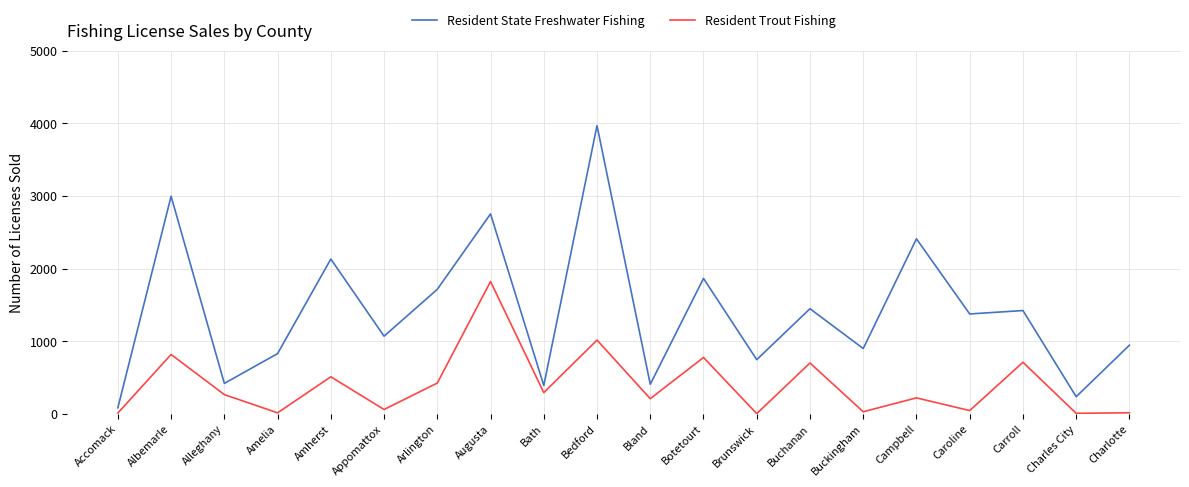

True or false: Resident State Freshwater Fishing and Resident Trout Fishing cross at least once.

False